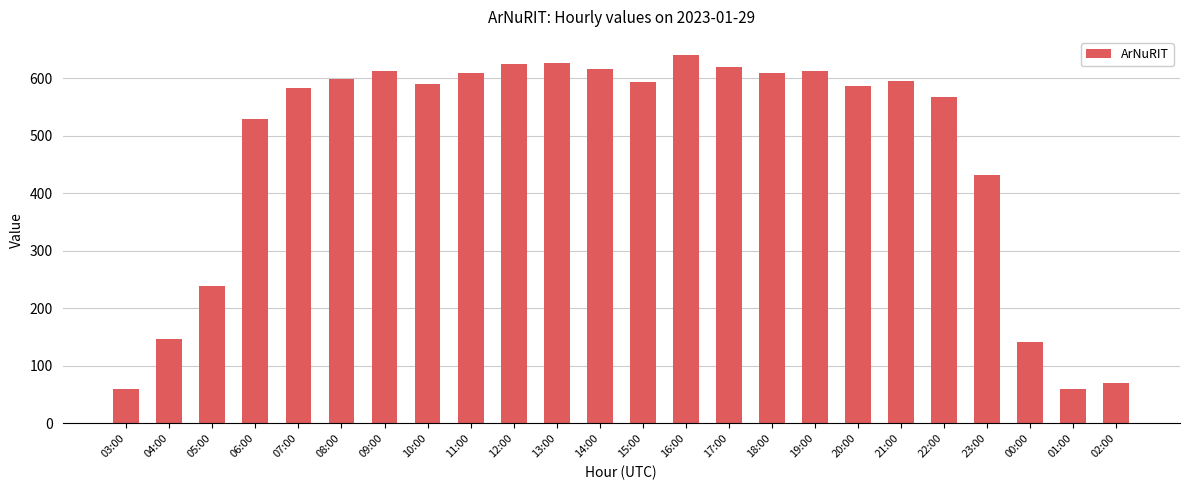

Where is the data nearest to the value 350?

23:00